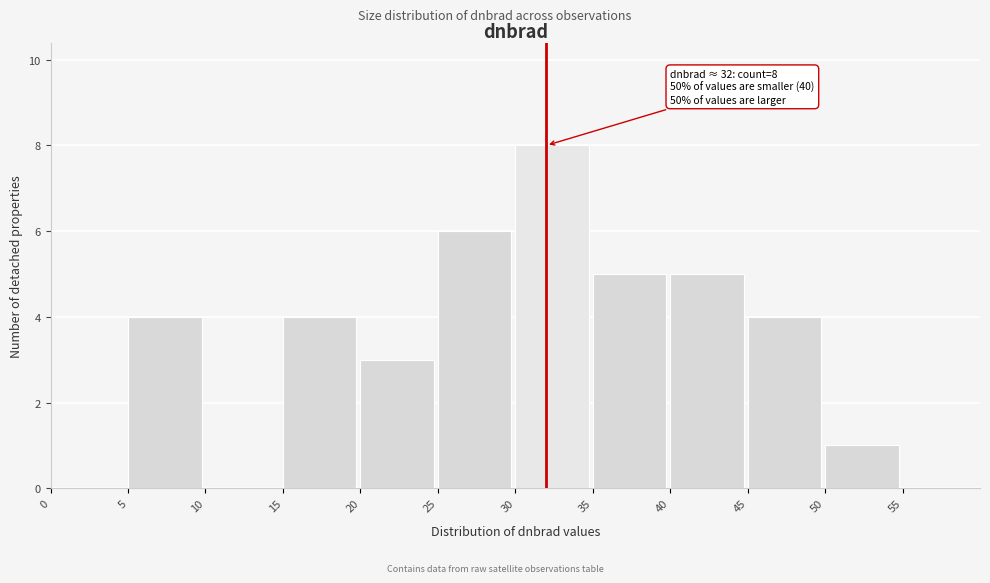

Over which range of the x-axis is the bar tallest?

30 to 35